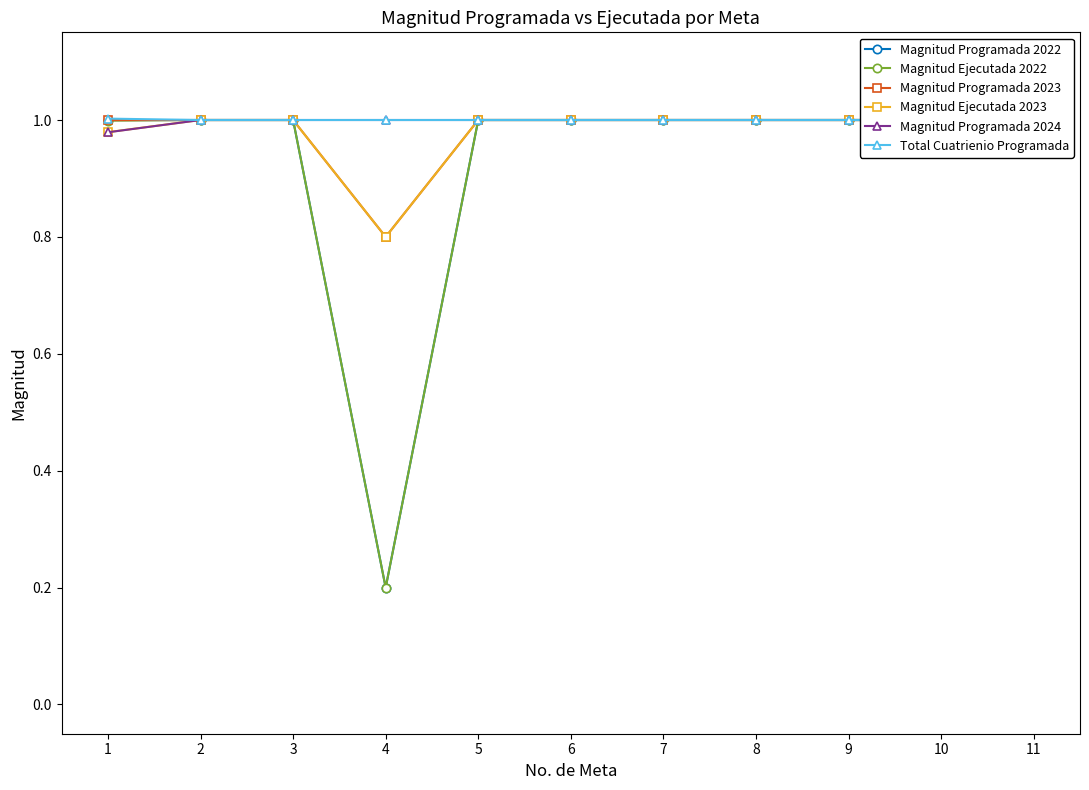

What is the average value of the Magnitud Ejecutada 2023 series?

1.0